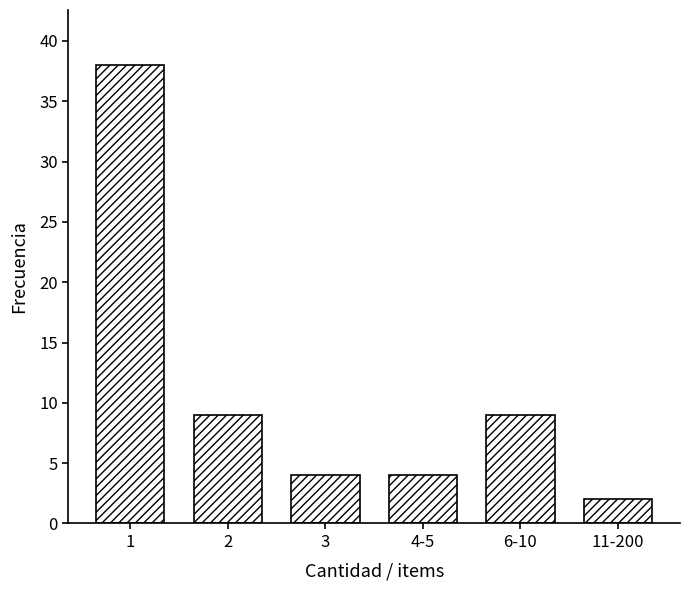

Reading left to right, transcribe all the data shown in this chart.

1=38	2=9	3=4	4-5=4	6-10=9	11-200=2